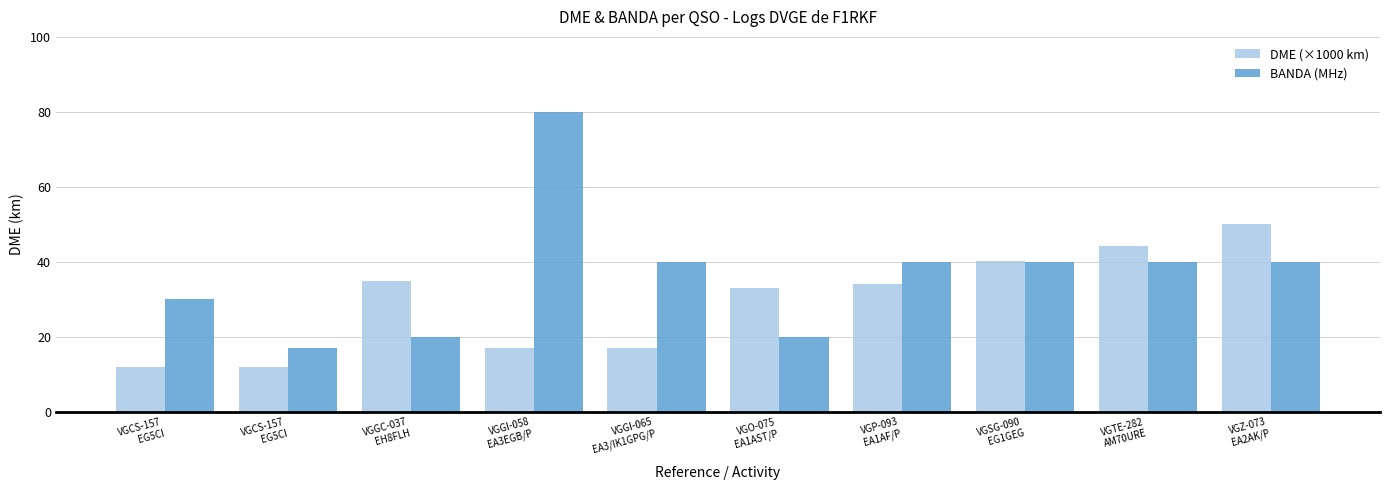

Is it true that DME (×1000 km) equals 3.1 at VGCS-157
EG5CI?

False